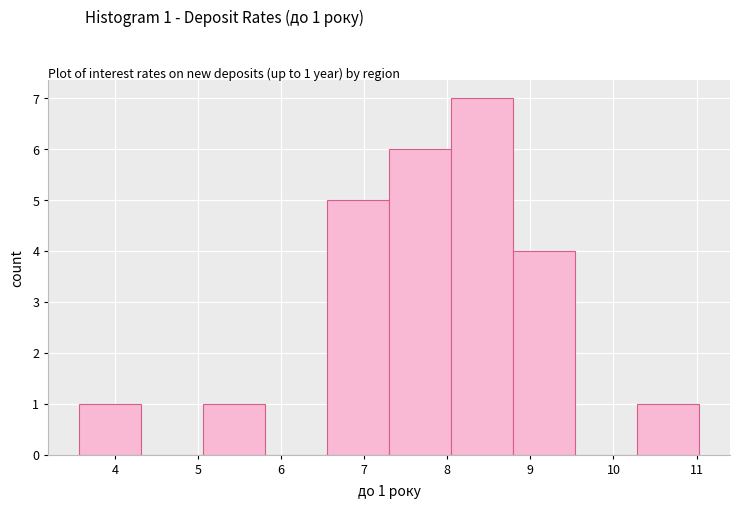

Which range on the x-axis has the tallest bar?

8.0 to 8.8